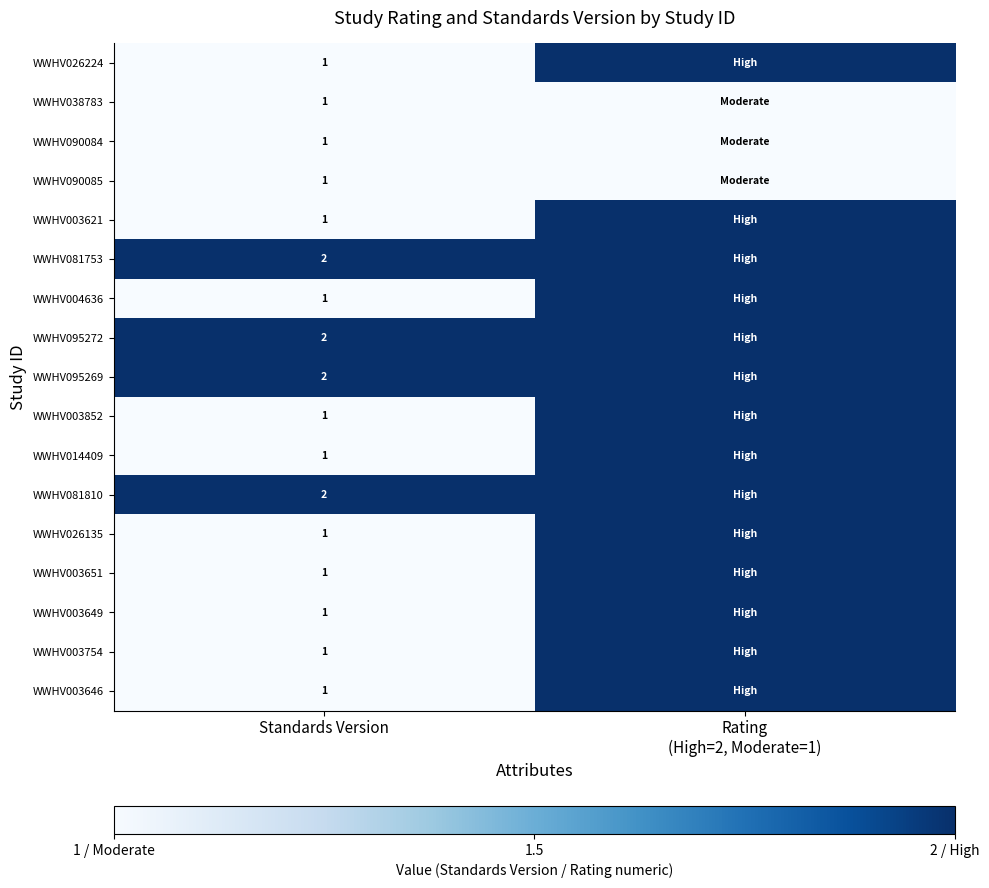

What is the total value across all series at Standards Version?

21